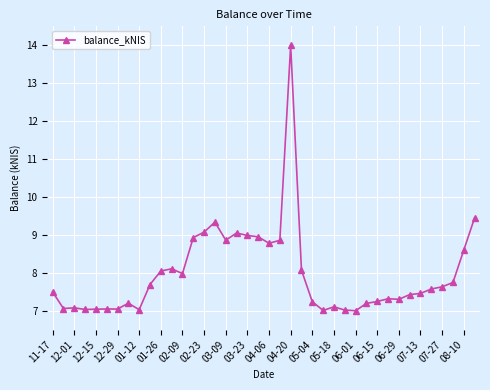

What is the maximum value shown in the chart?

14.0